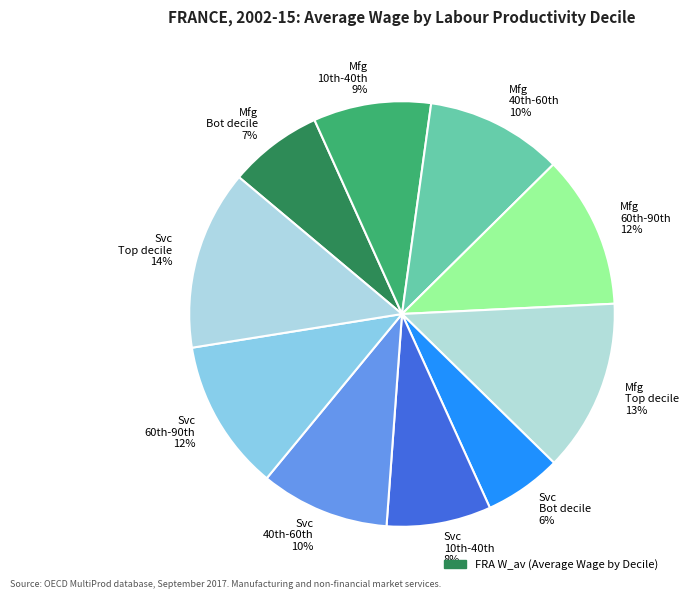

Count the number of slices in the pie.

10